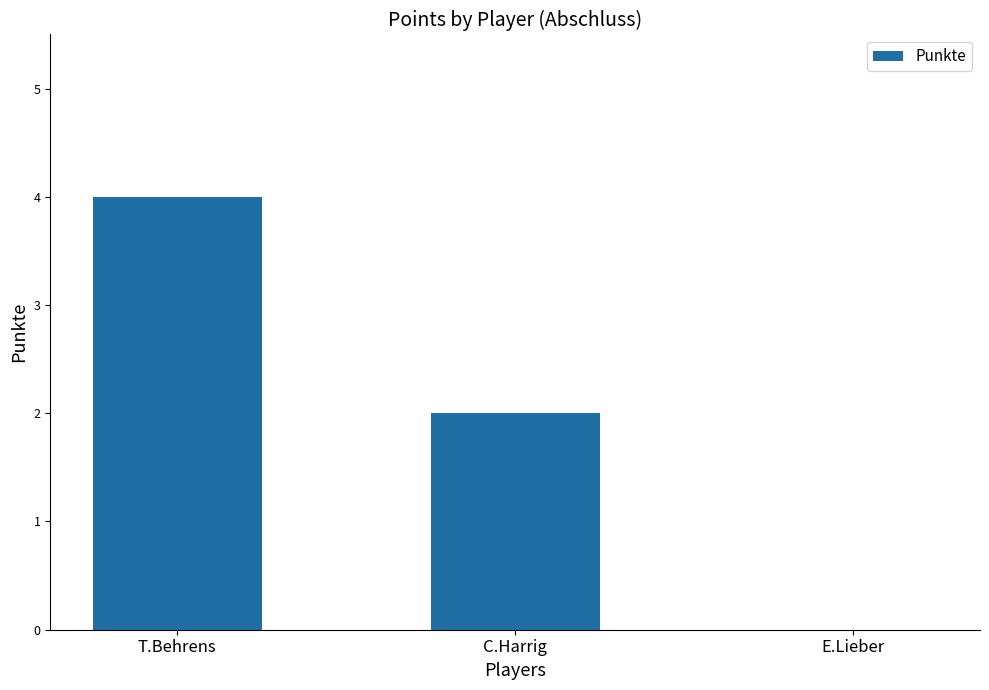

Where does the data first go above 2?

T.Behrens